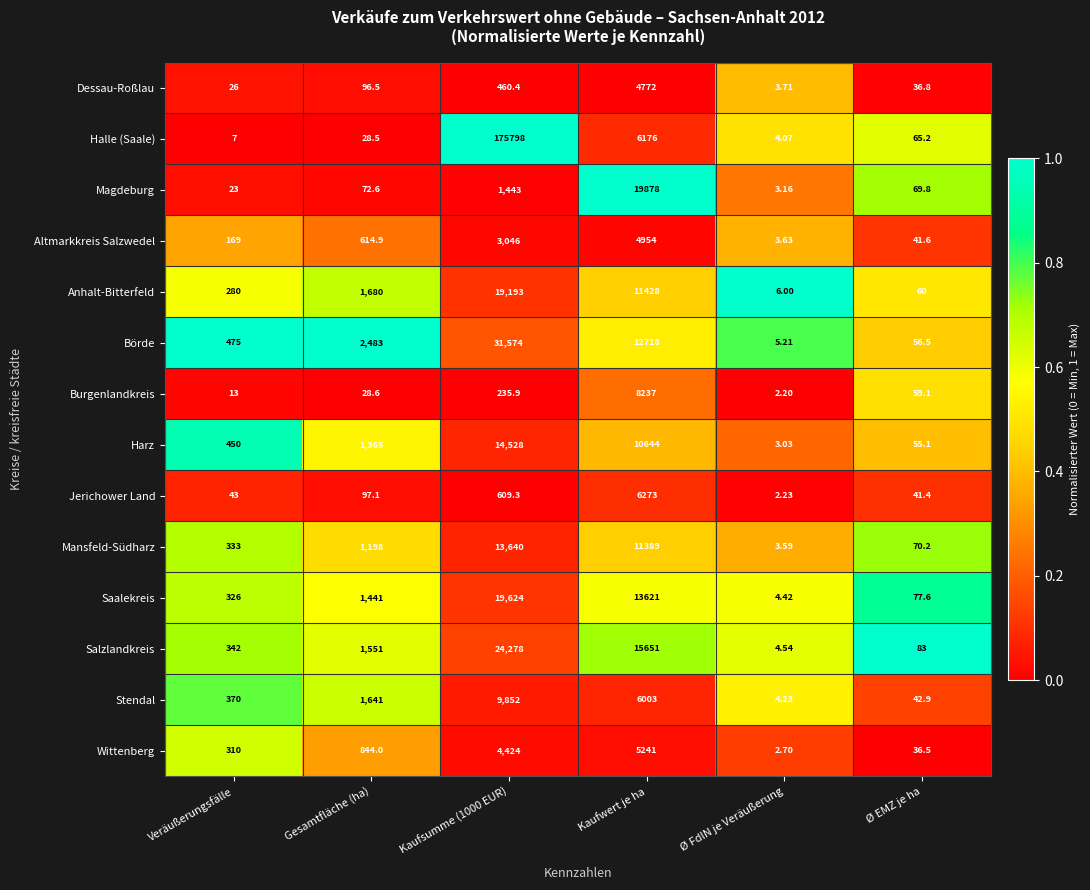

Which series has the largest total across all categories?

Halle (Saale)